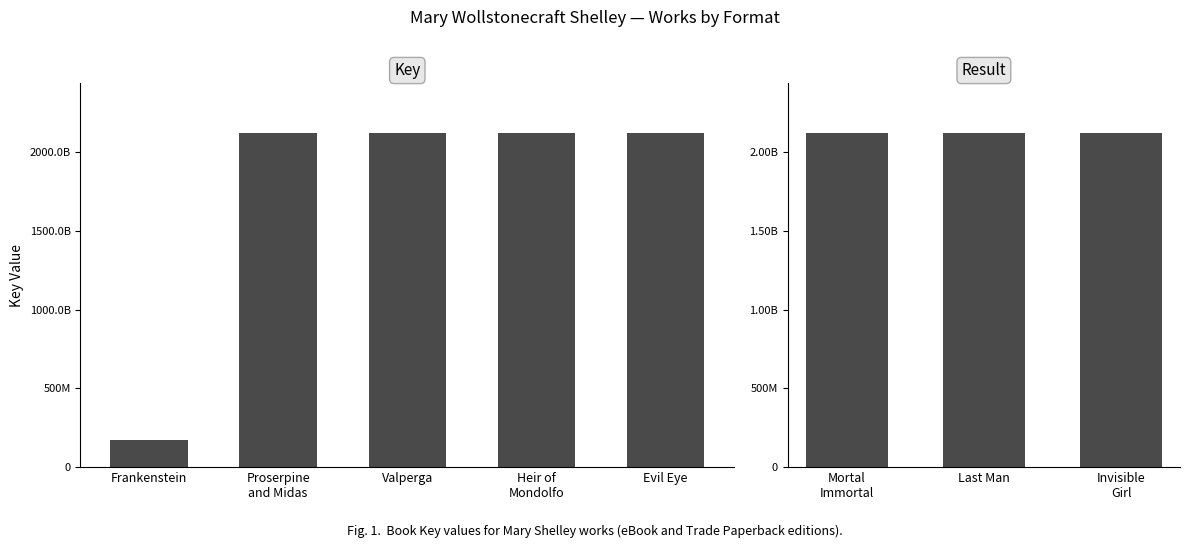

The chart shows a value of 919970793 at Invisible Girl. True or false?

False